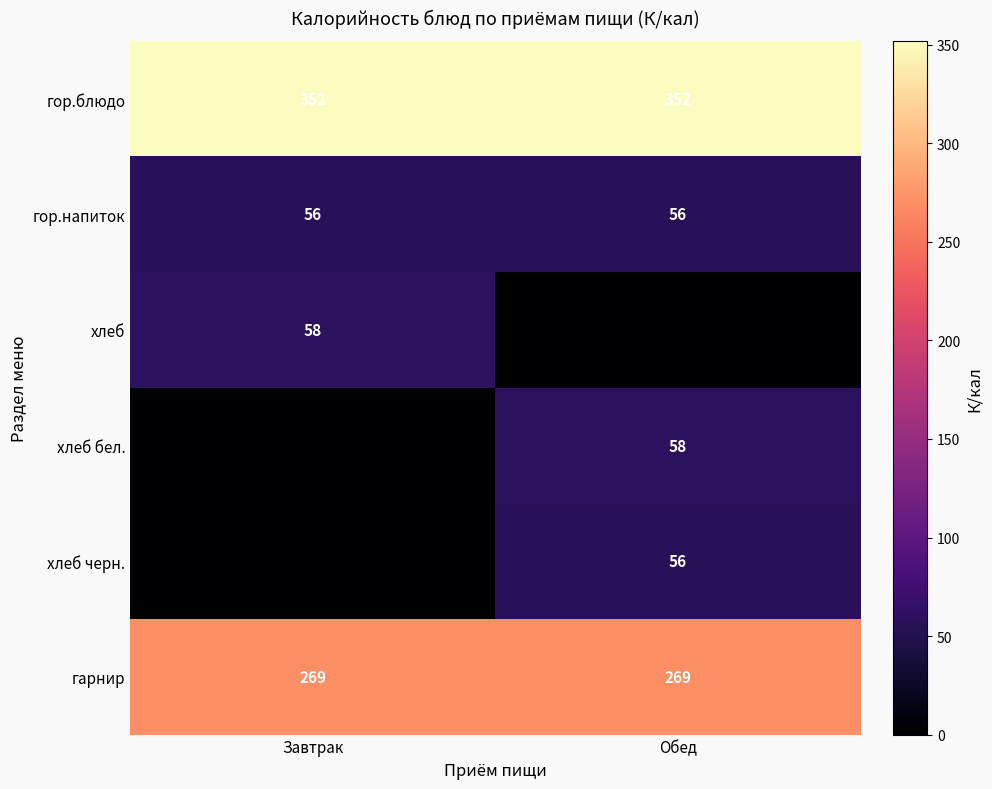

The хлеб series shows 58 at Завтрак. True or false?

True